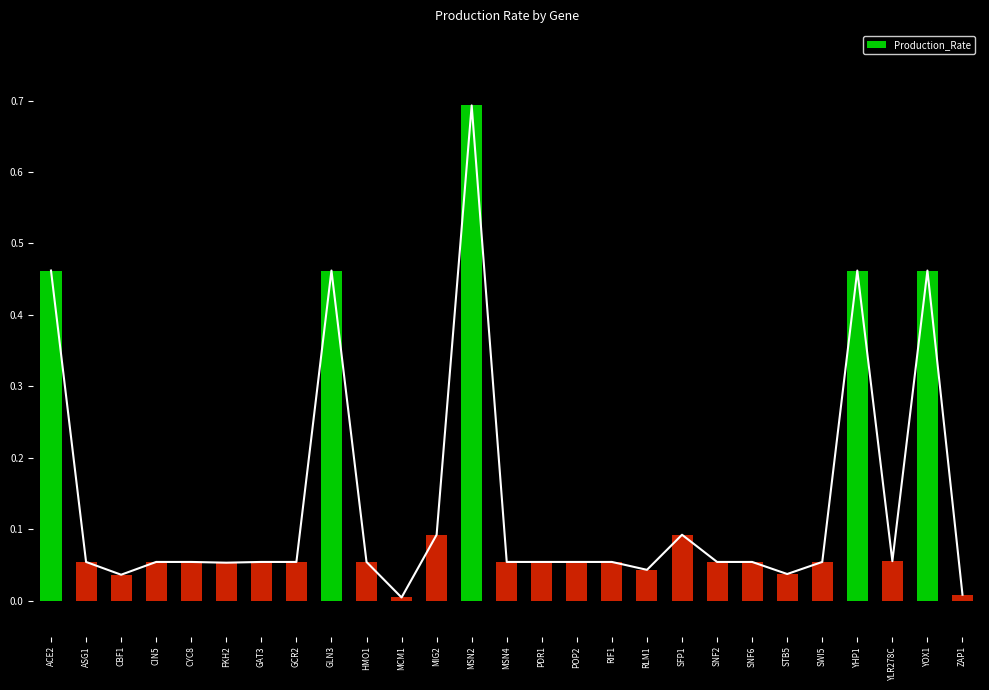

Read the value at SNF6.

0.1